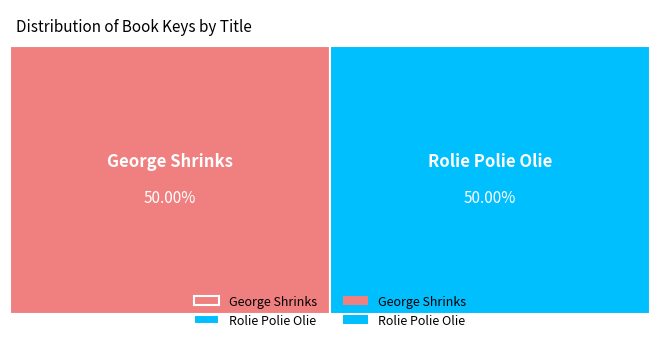

How many segments does this pie chart have?

2